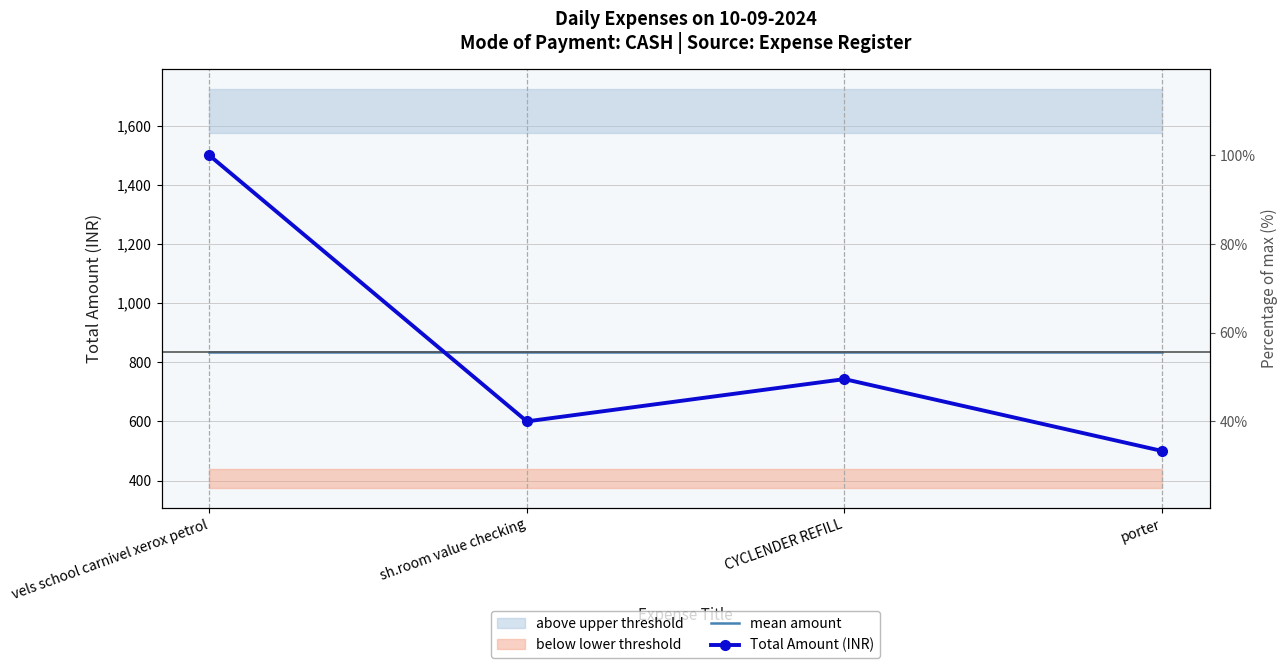

Reading right to left, extract all data points from this chart.

mean amount: 835.8	835.8	835.8	835.8
Total Amount (INR): 500.0	743.0	600.0	1500.0